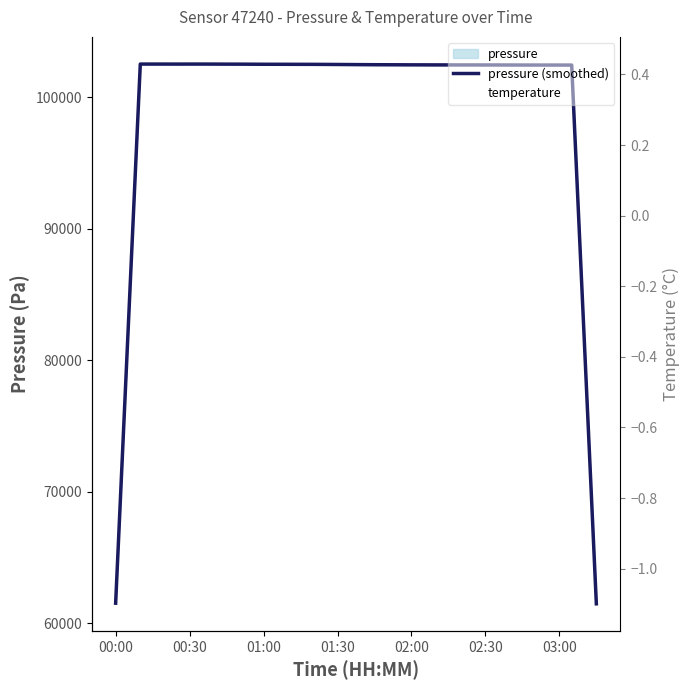

What is the lowest value of the temperature series?

-1.1